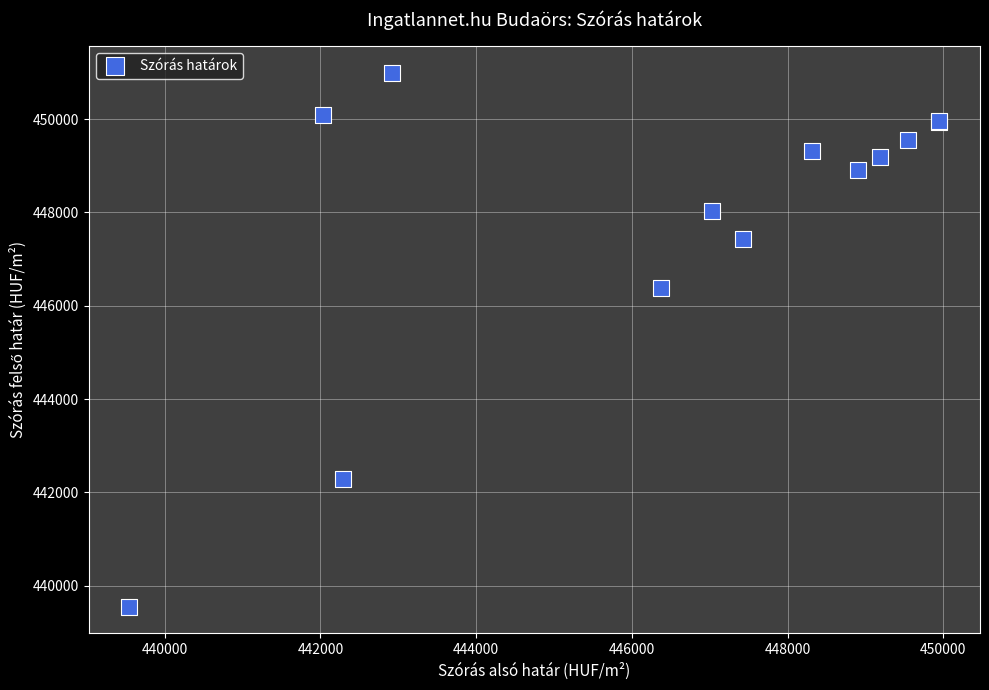

What Y value in the scatter plot is closest to 445265?

446370